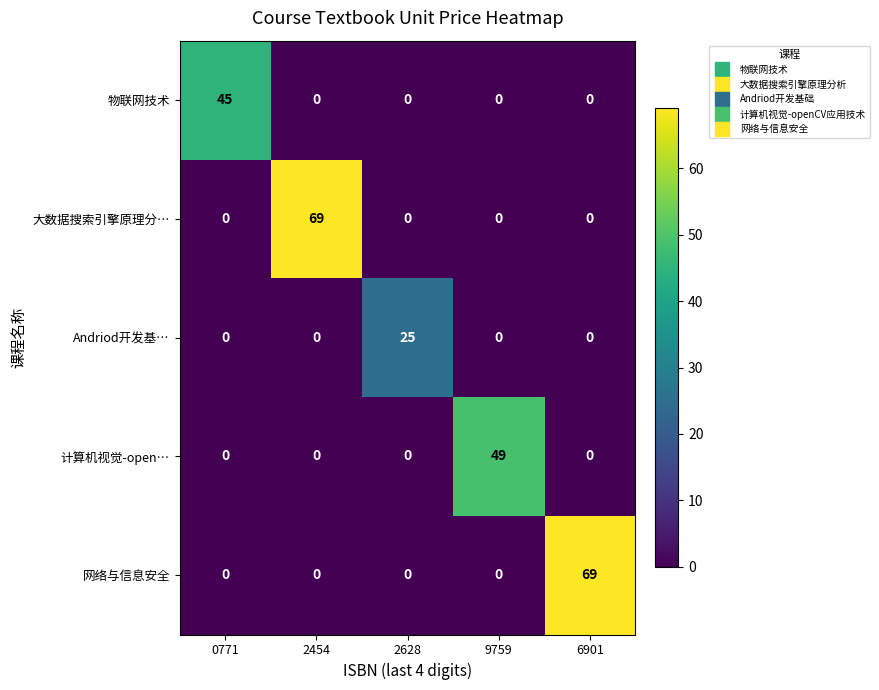

What is the average value of the 大数据搜索引擎原理分… series?

14